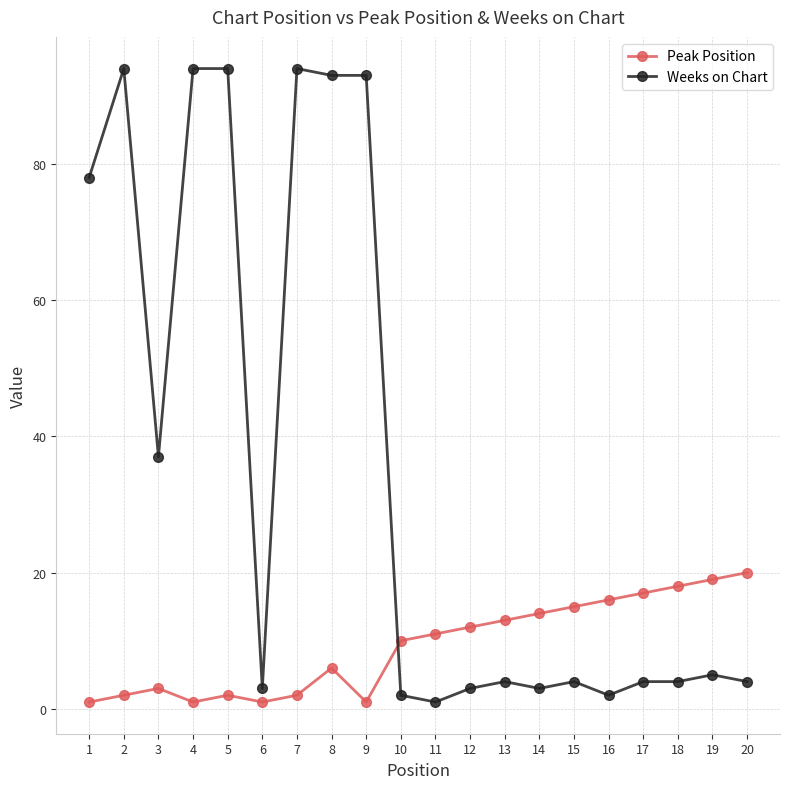

True or false: Weeks on Chart and Peak Position intersect in this chart.

True